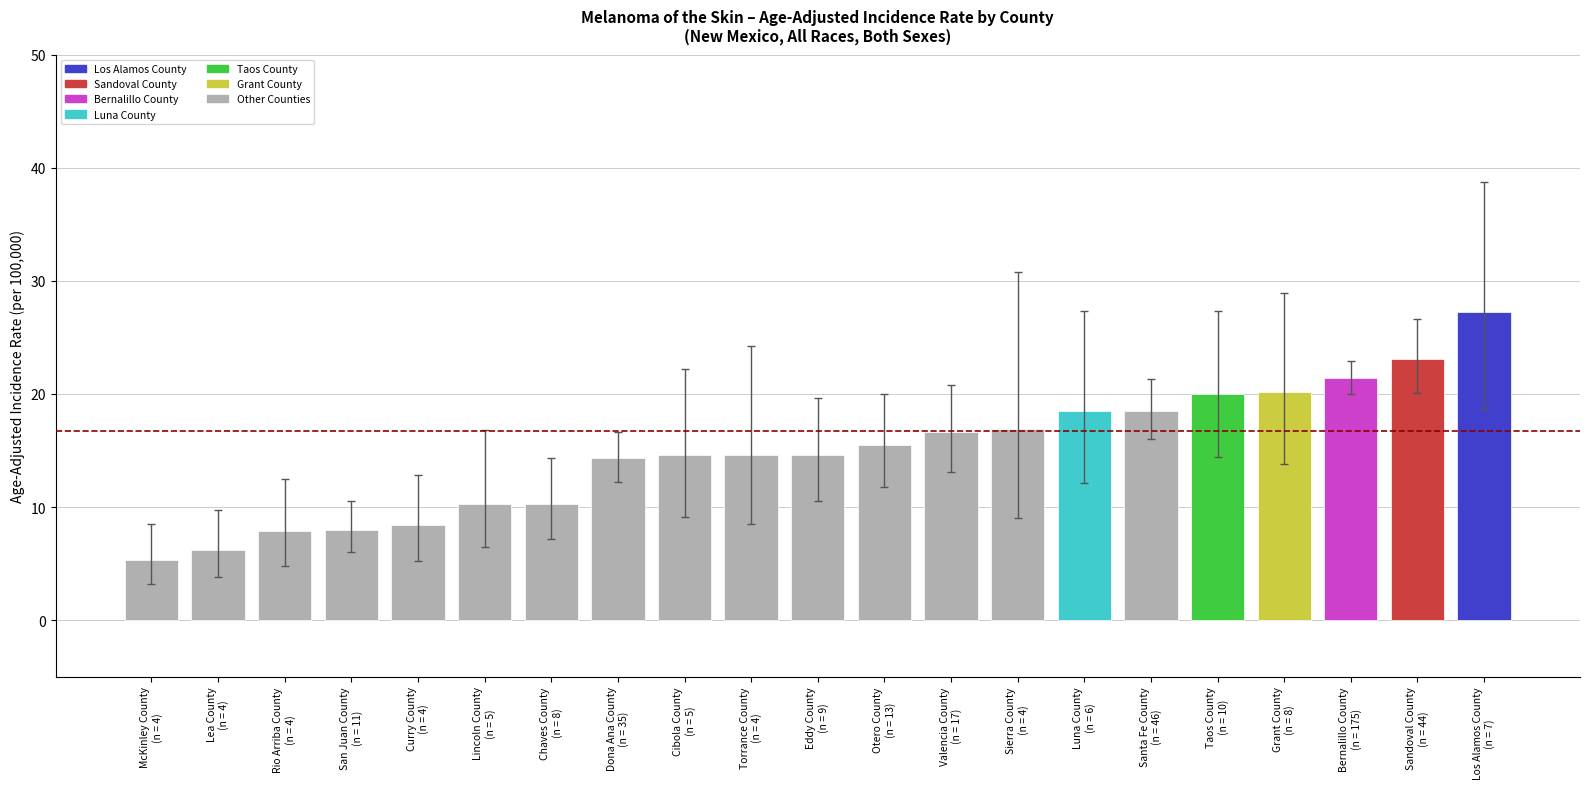

What is the label of the 11th bar from the left?

Eddy County
(n = 9)